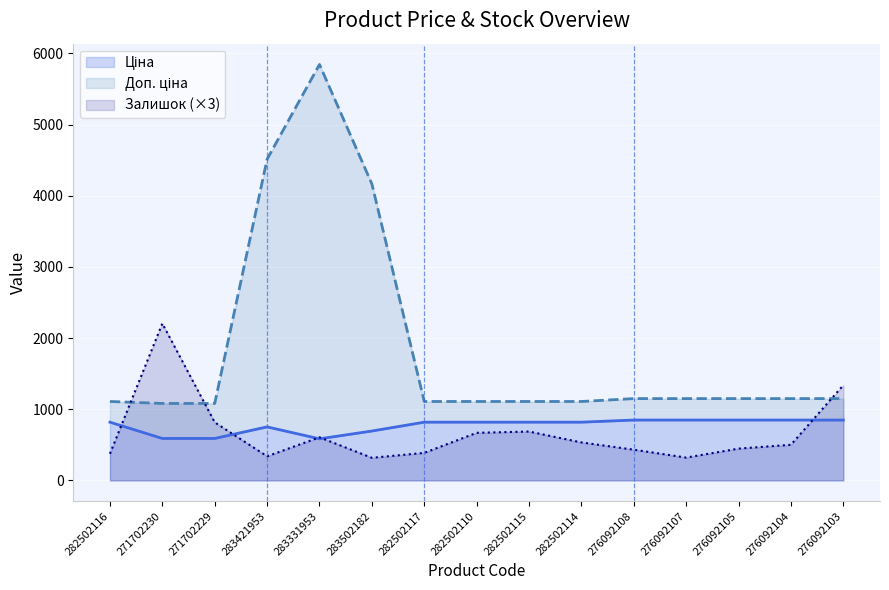

At 271702230, list the series in order from smallest to largest.

Ціна, Доп. ціна, Залишок